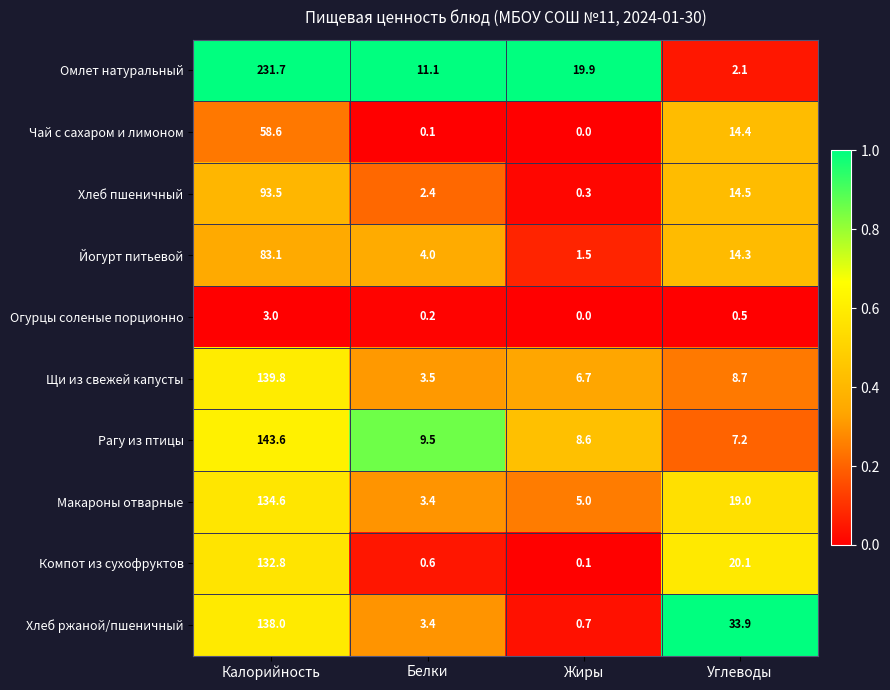

What is the minimum value for Хлеб ржаной/пшеничный?

0.7